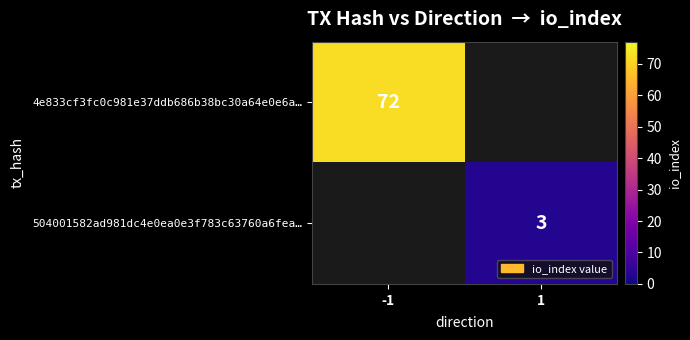

At which category does the chart reach its minimum across all series?

1